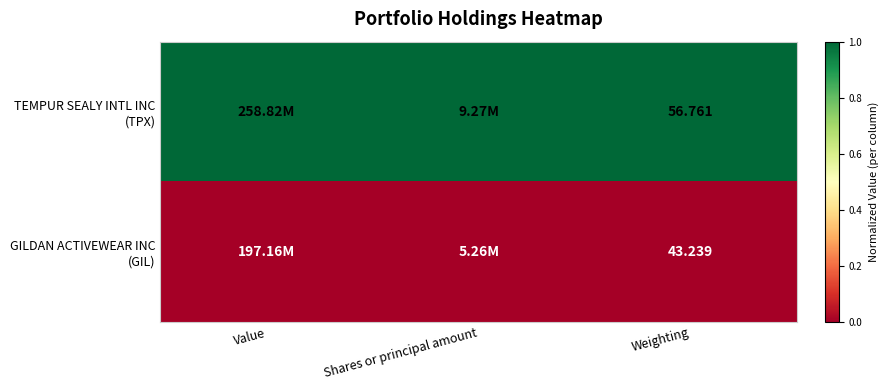

Which series changed the most between Shares or principal amount and Weighting?

TEMPUR SEALY INTL INC (TPX)